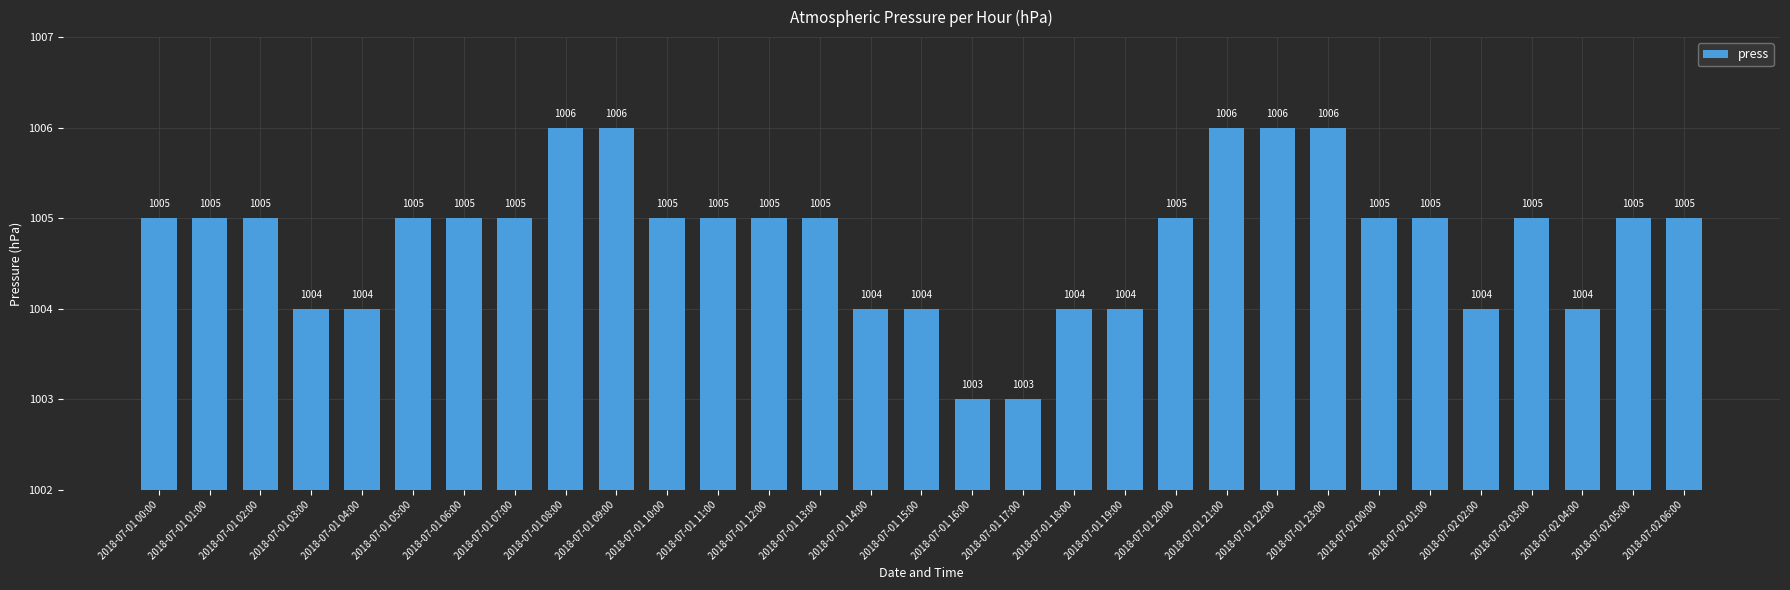

Reading left to right, list all the values displayed in this chart.

1005	1005	1005	1004	1004	1005	1005	1005	1006	1006	1005	1005	1005	1005	1004	1004	1003	1003	1004	1004	1005	1006	1006	1006	1005	1005	1004	1005	1004	1005	1005